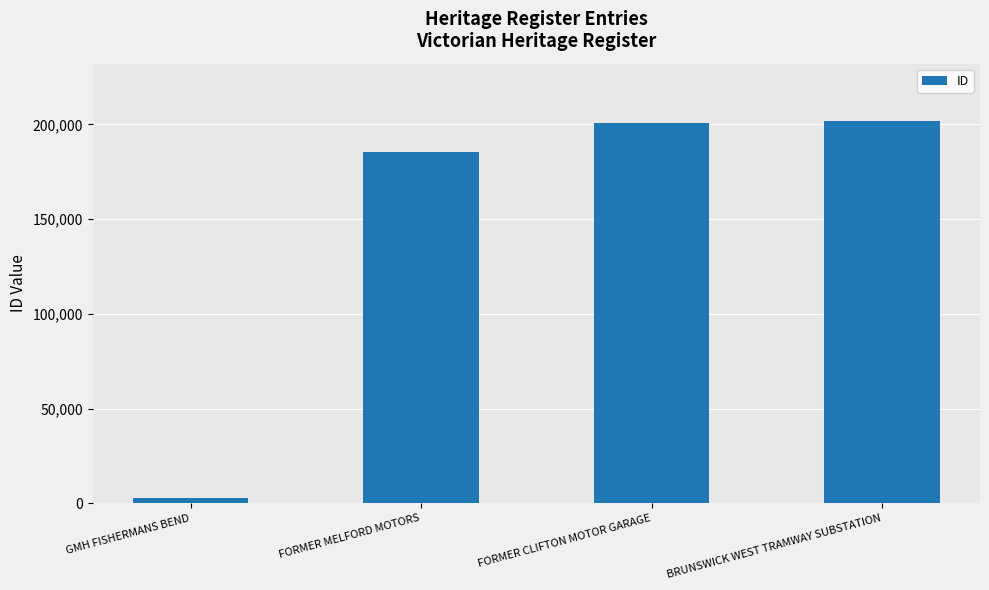

What is the label of the 2nd bar from the left?

FORMER MELFORD MOTORS